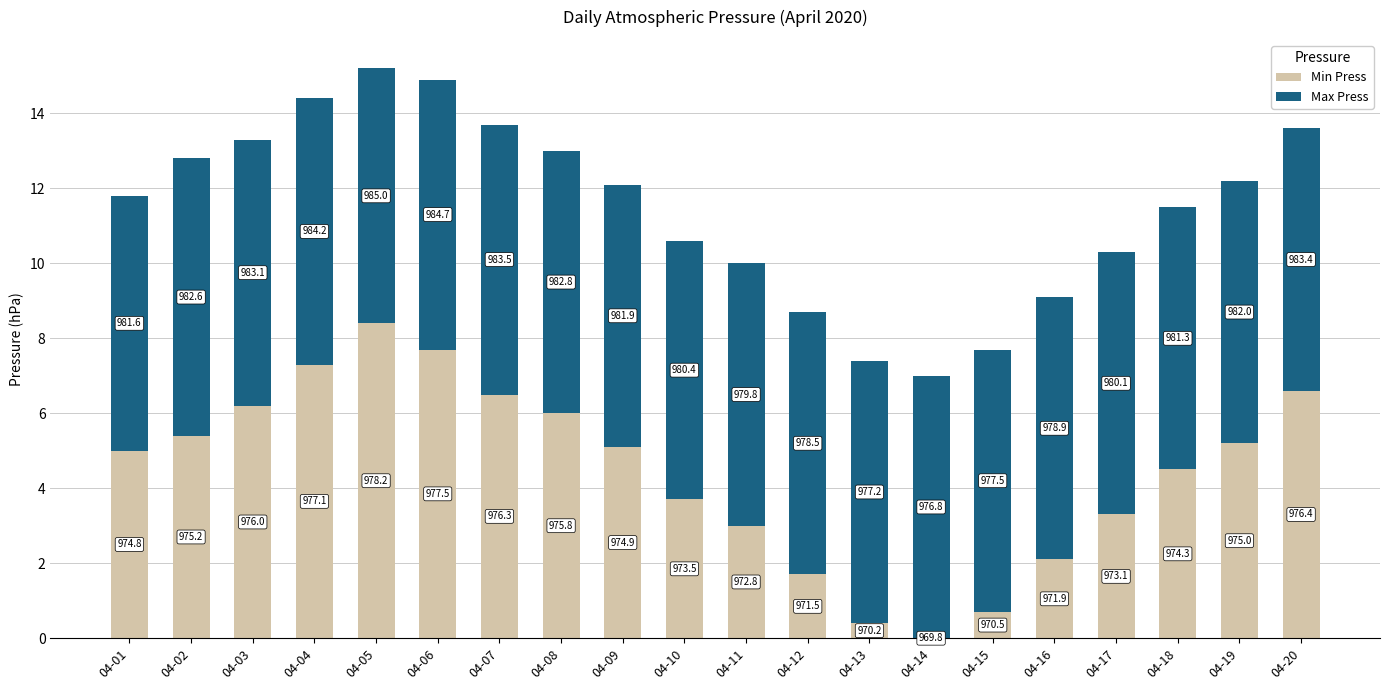

Are the bars horizontal?

No